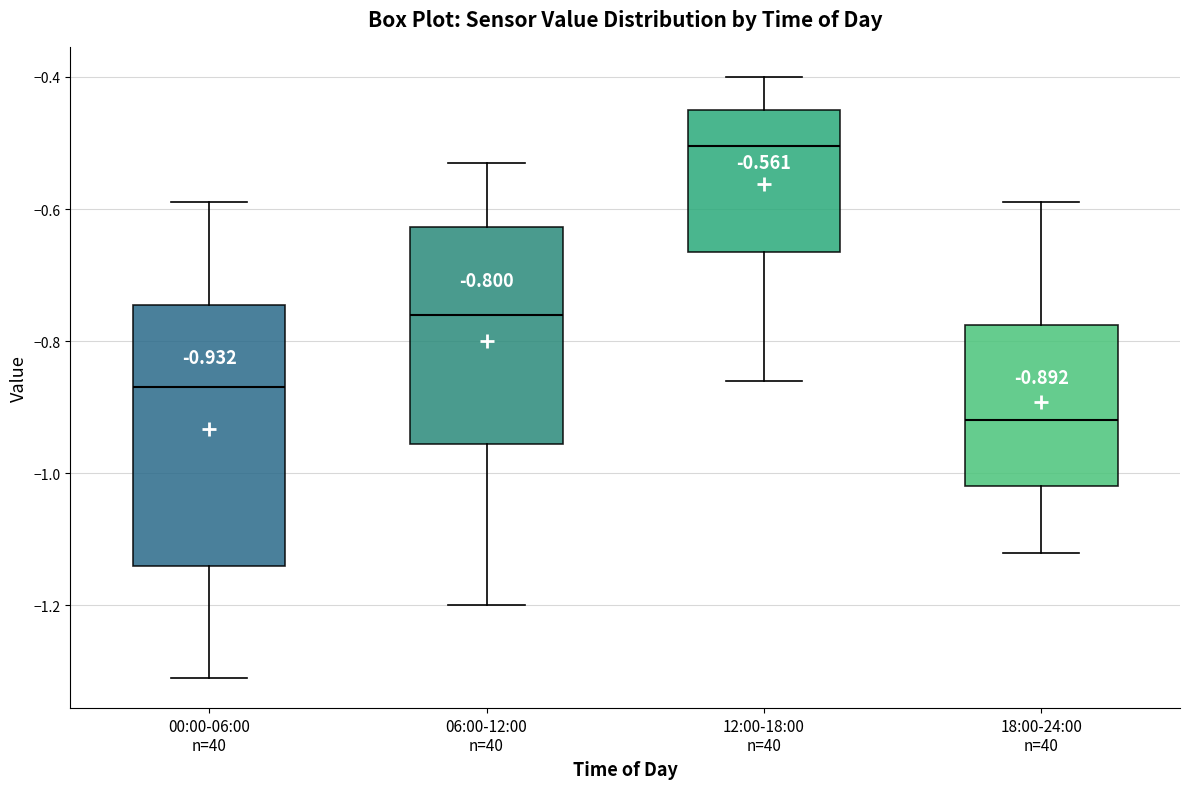

Which box's median line is the highest?

12:00-18:00 n=40